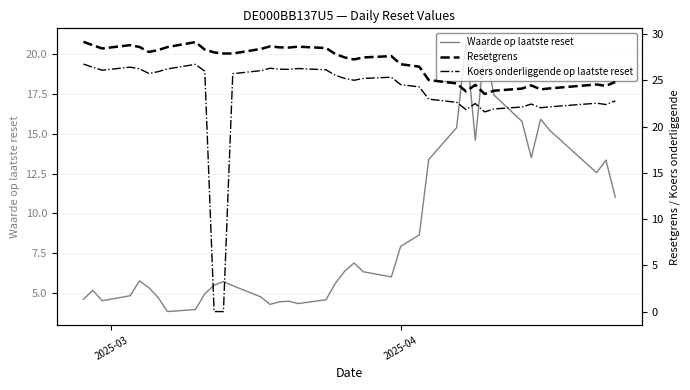

What is the maximum value for Waarde op laatste reset?

20.7